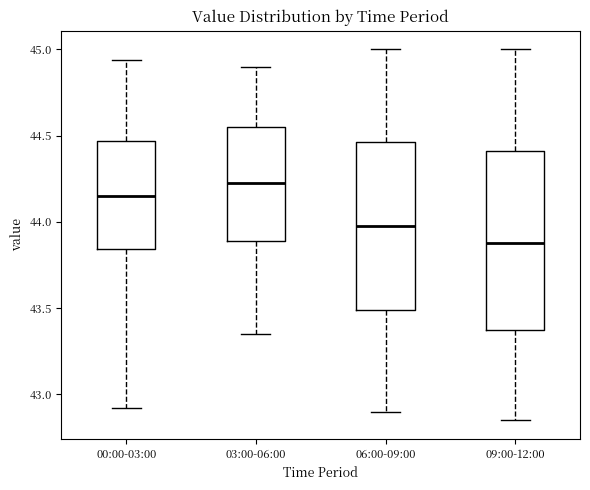

Which box's median line is the highest?

03:00-06:00